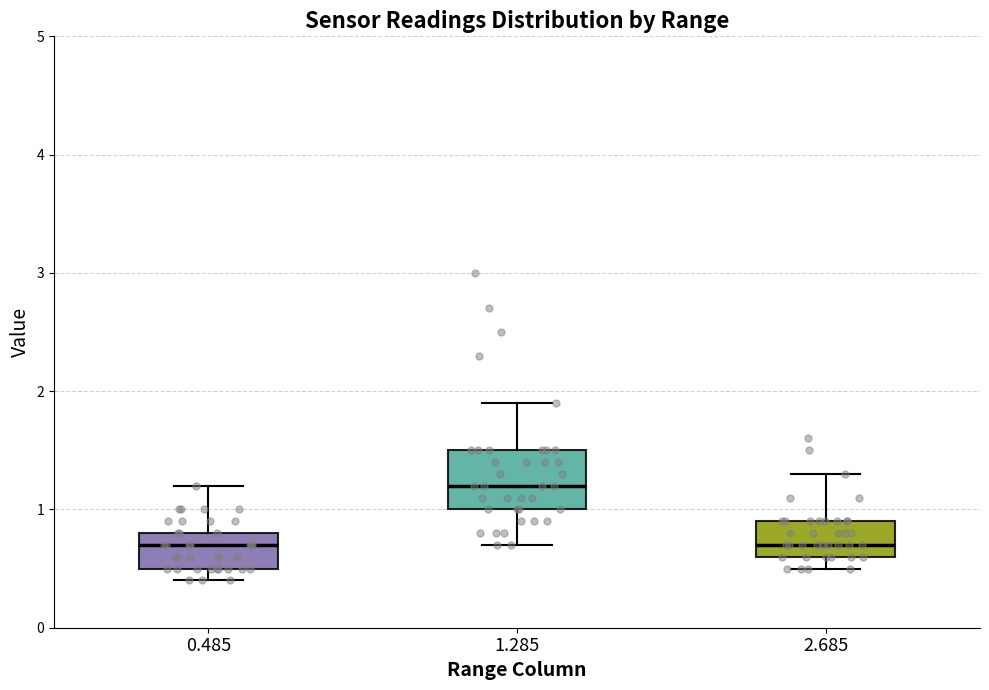

Which box has the highest median line?

1.285